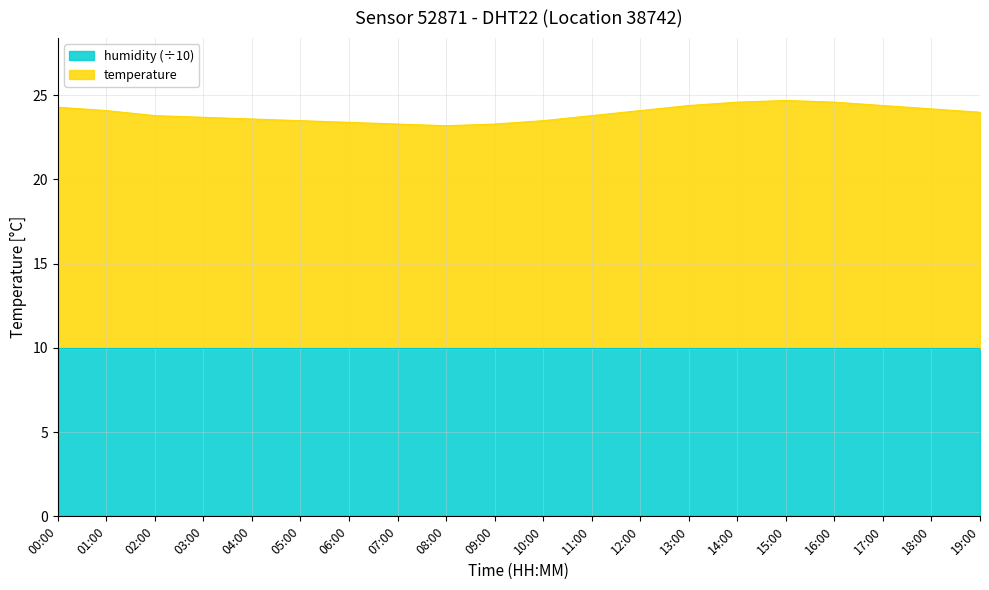

How many lines are shown in the chart?

2